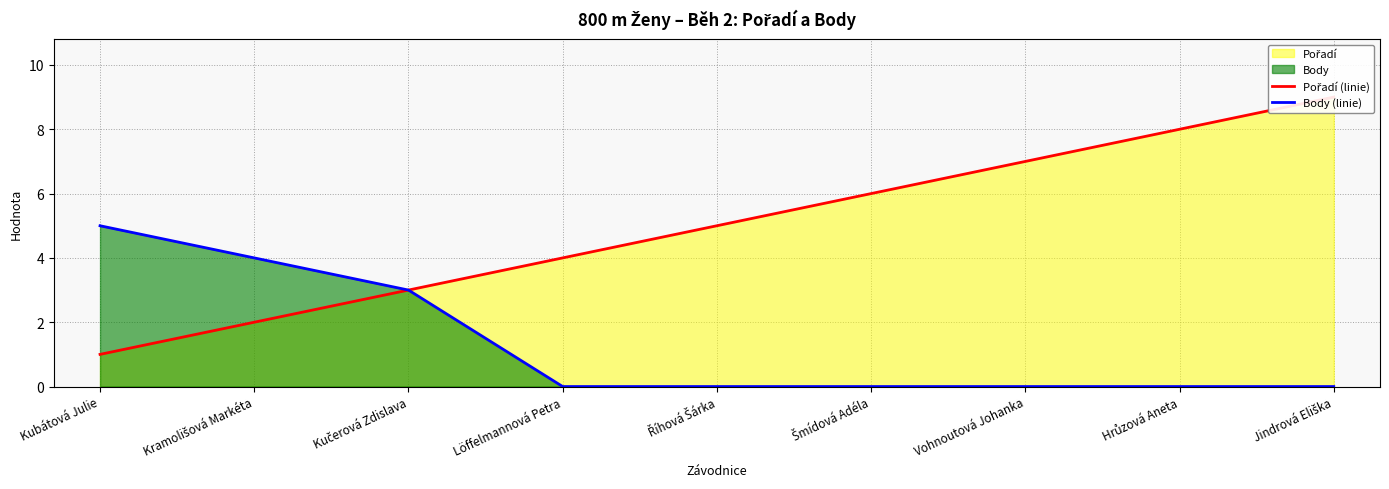

True or false: Pořadí (linie) and Body (linie) cross at least once.

False